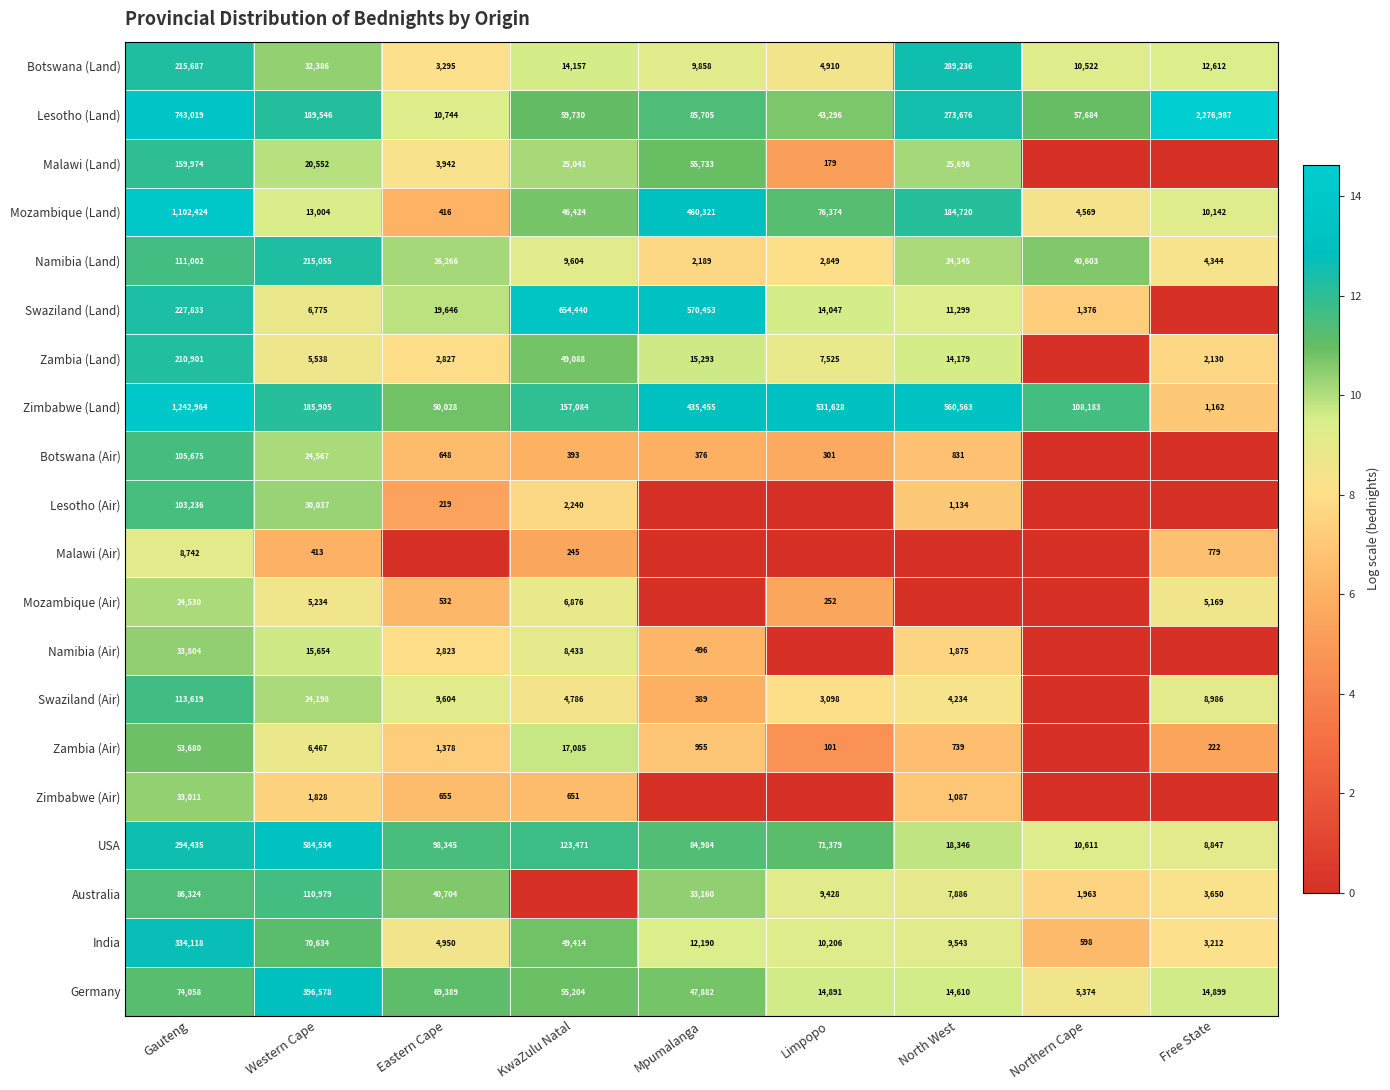

True or false: USA has a value of 18.9 at Mpumalanga.

False